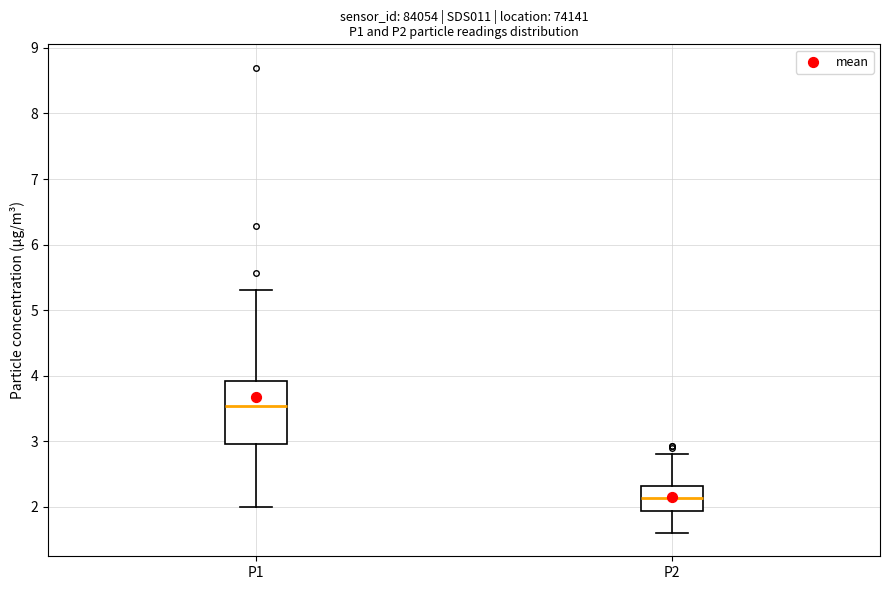

Which box's median line is the lowest?

P2